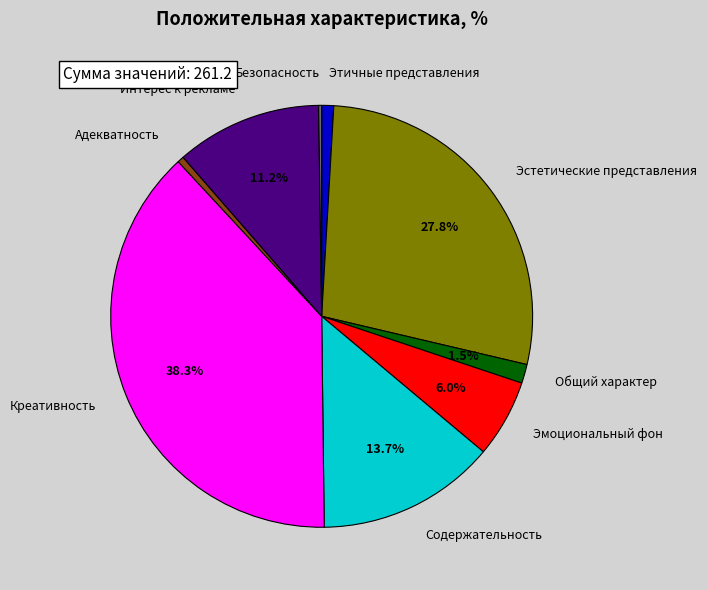

What percentage is the Креативность slice, to the nearest percent?

38%